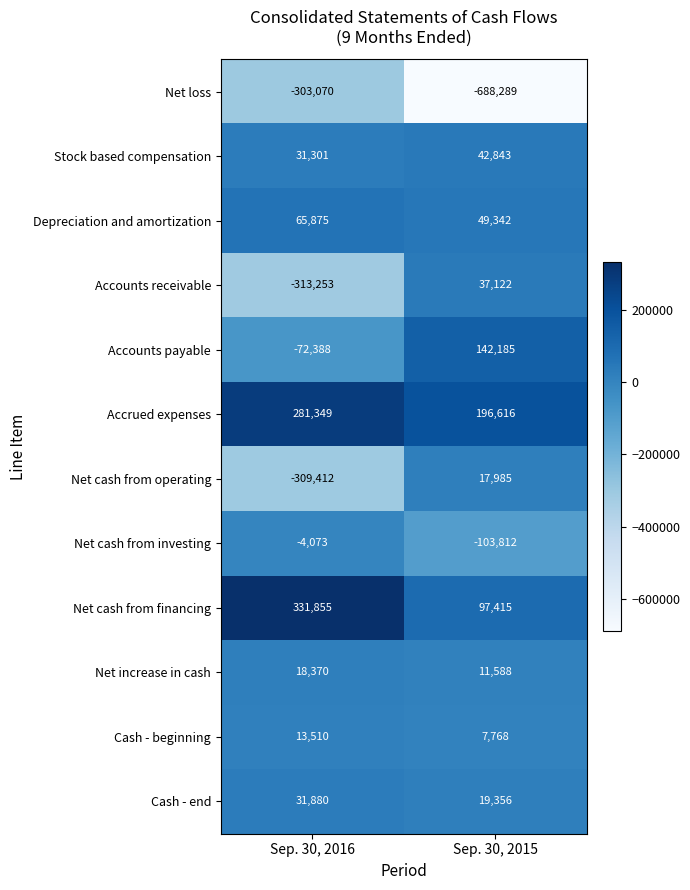

What is the sum of the Net cash from financing values at Sep. 30, 2015 and Sep. 30, 2016?

429270